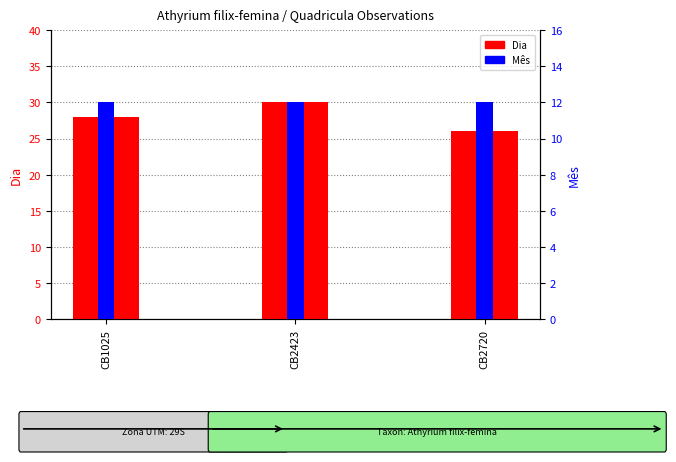

Where does the Dia series first go above 28?

CB2423